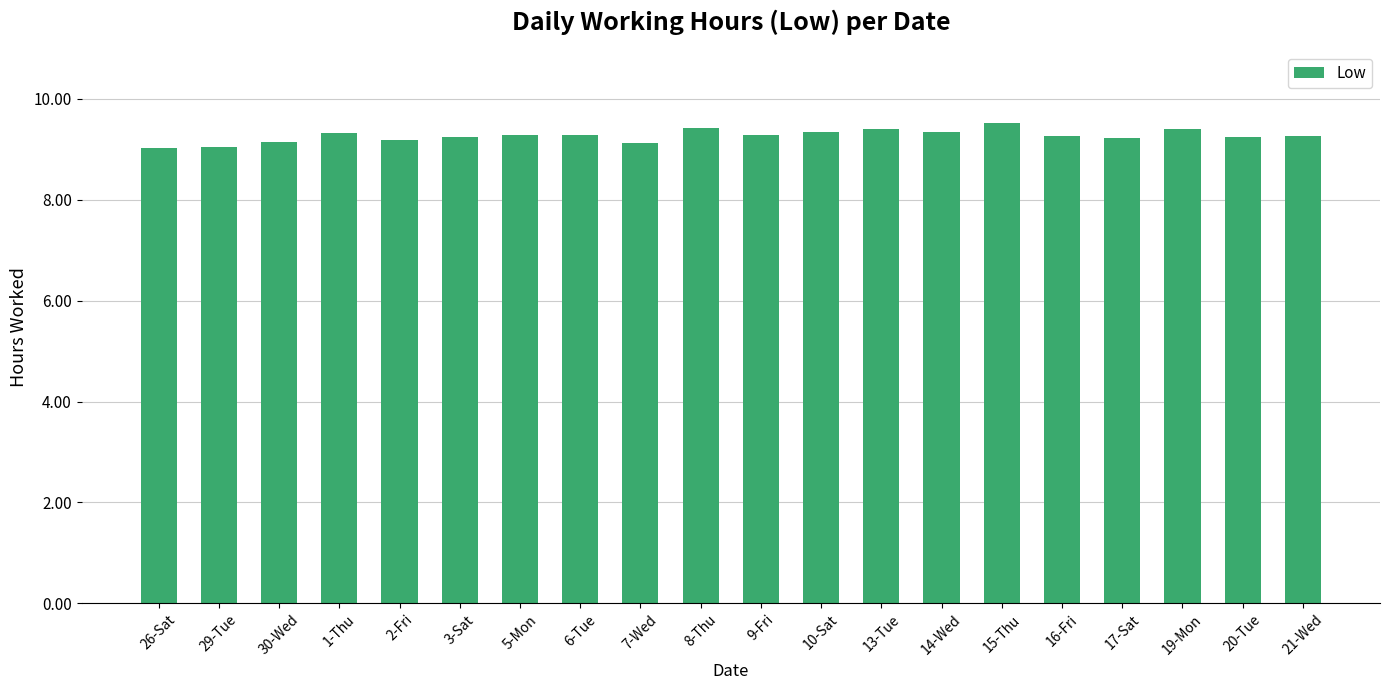

Which category has the highest value across all series?

15-Thu